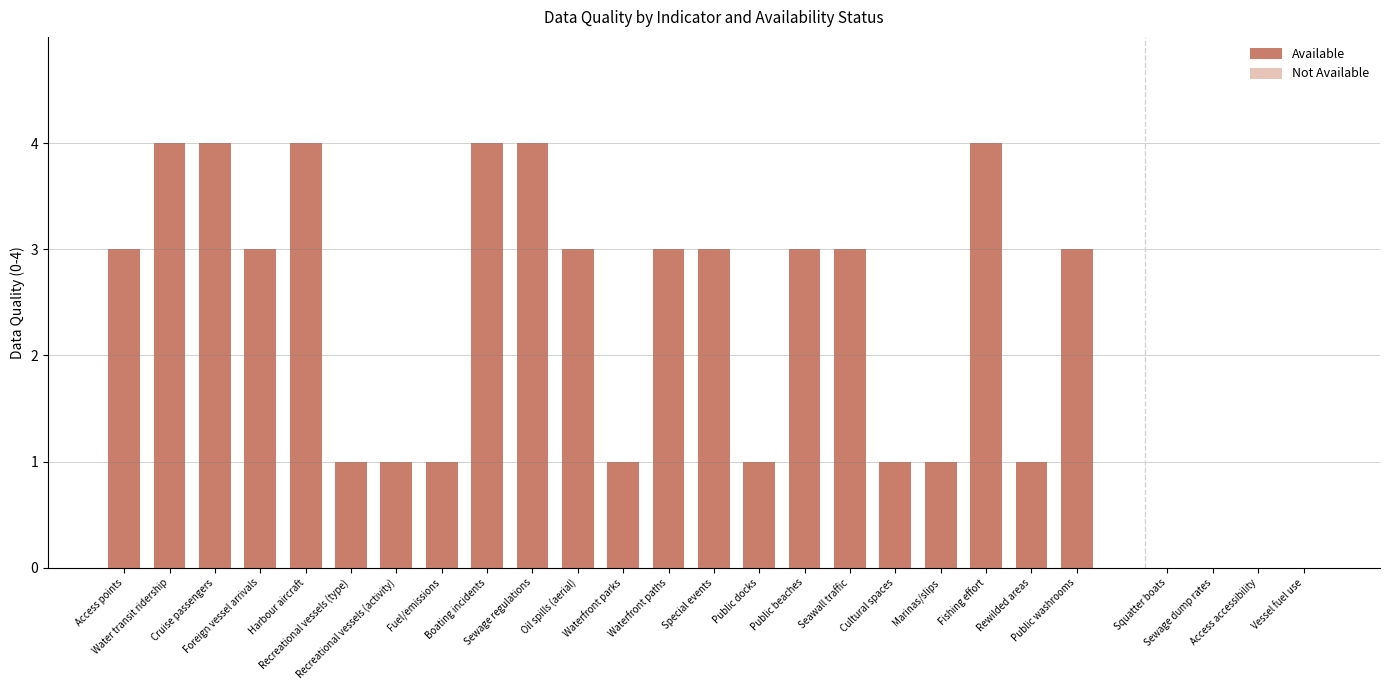

What is the sum of all values?

56